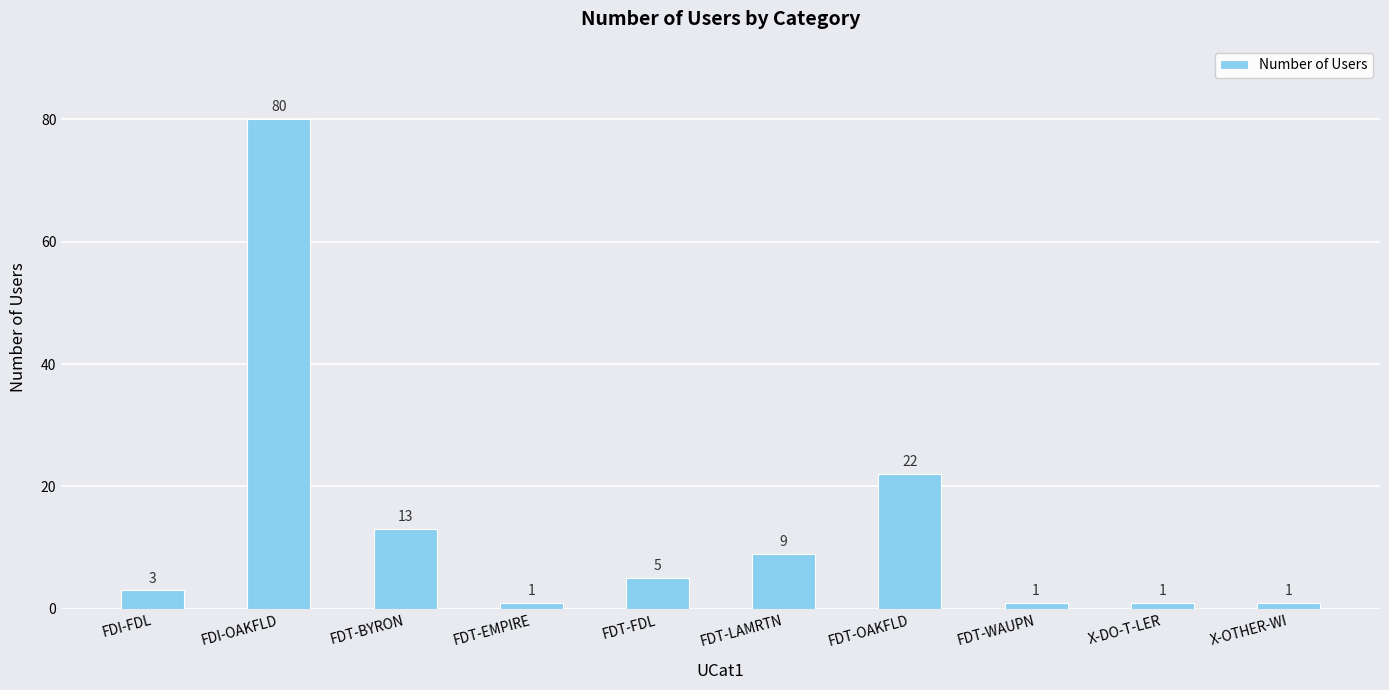

Reading right to left, list all the values displayed in this chart.

1	1	1	22	9	5	1	13	80	3